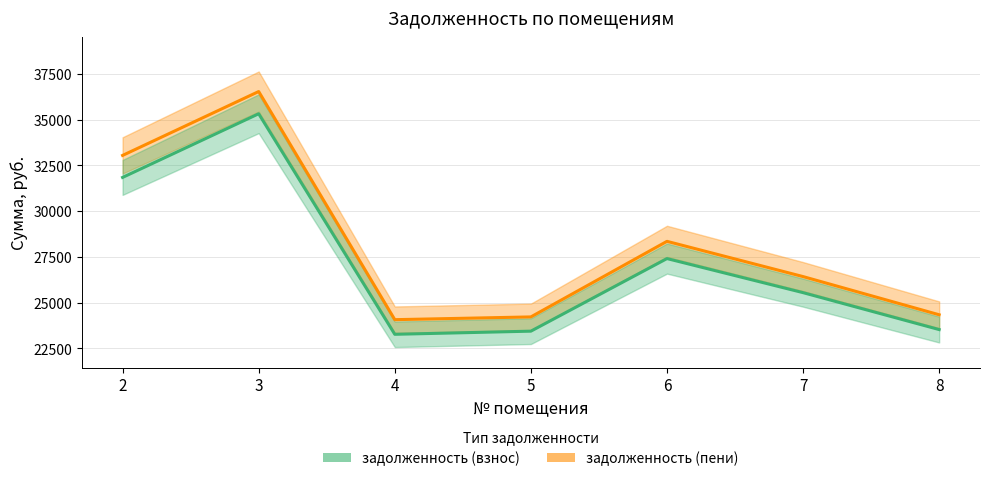

Rank the categories by задолженность (взнос) value from lowest to highest.

4, 5, 8, 7, 6, 2, 3